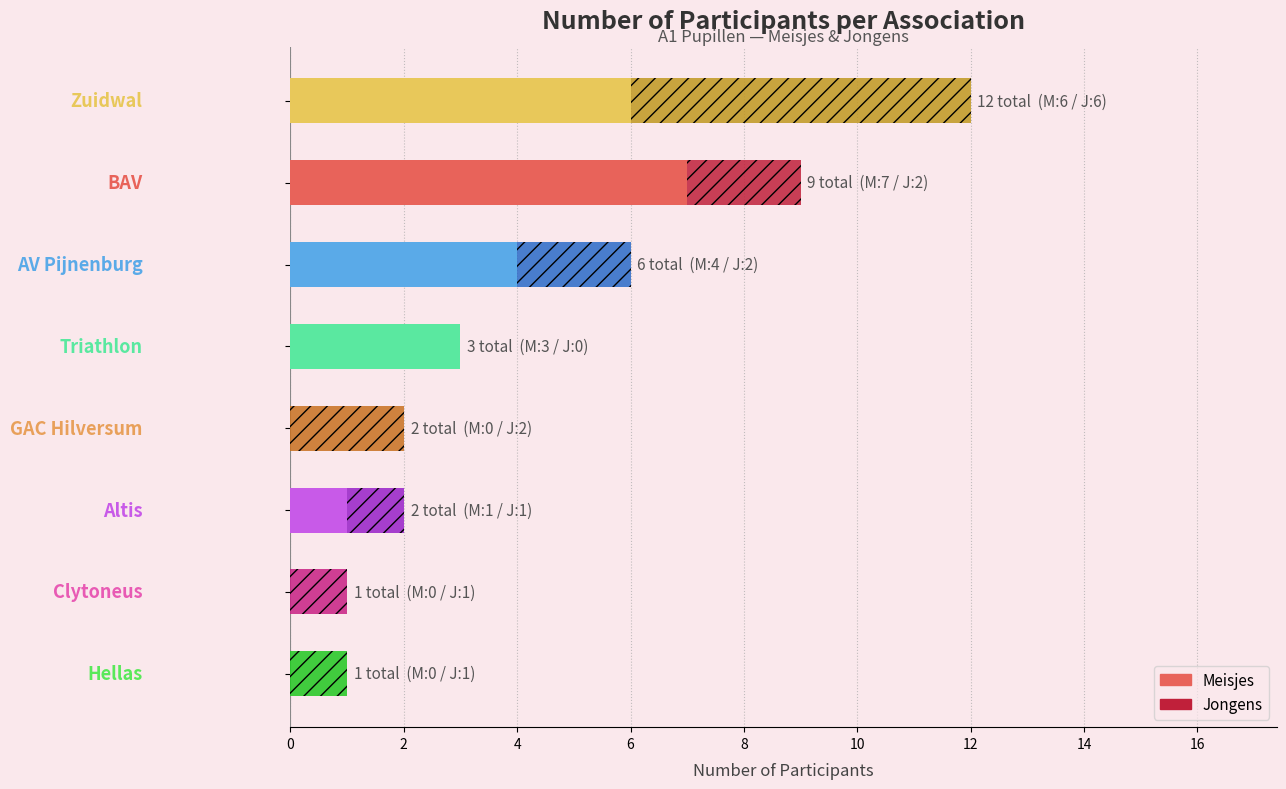

What are all the series names shown in the legend?

Meisjes, Jongens